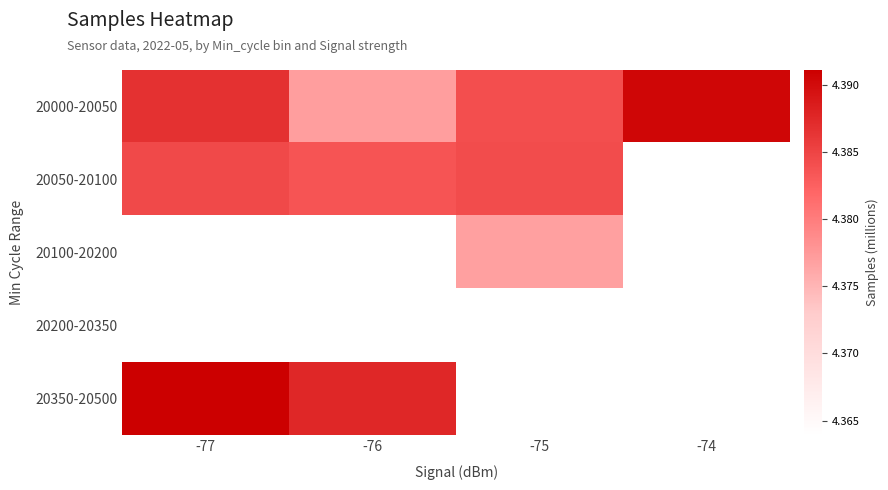

What is the maximum value for 20000-20050?

4.4